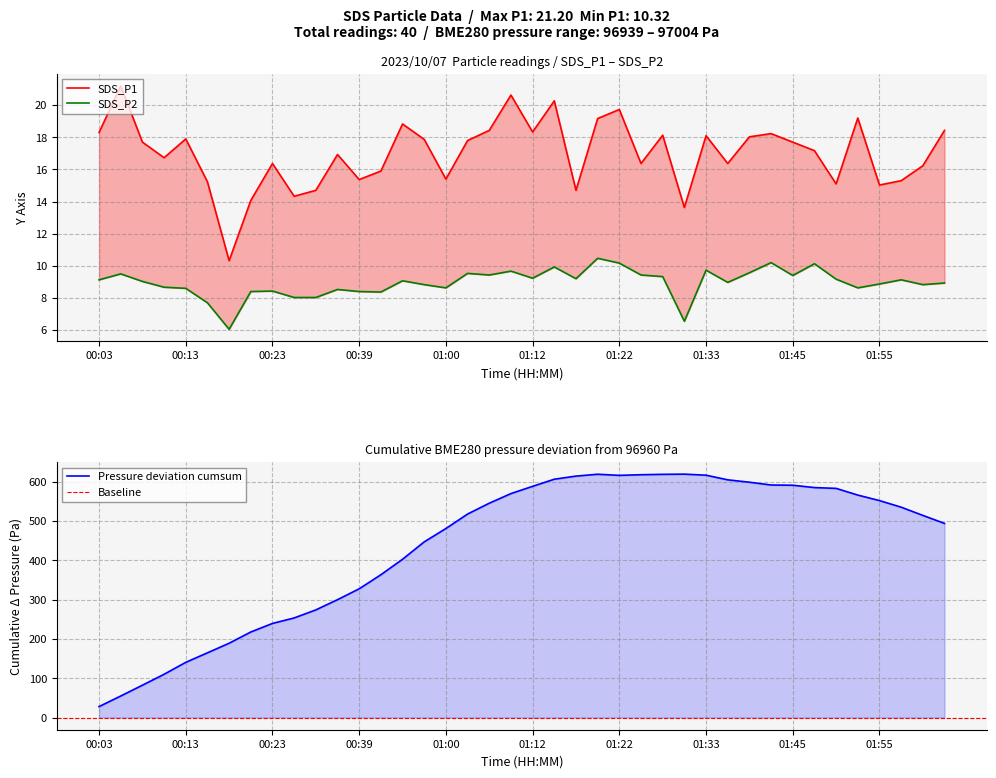

Where is SDS_P2 nearest to the value 8?

00:25